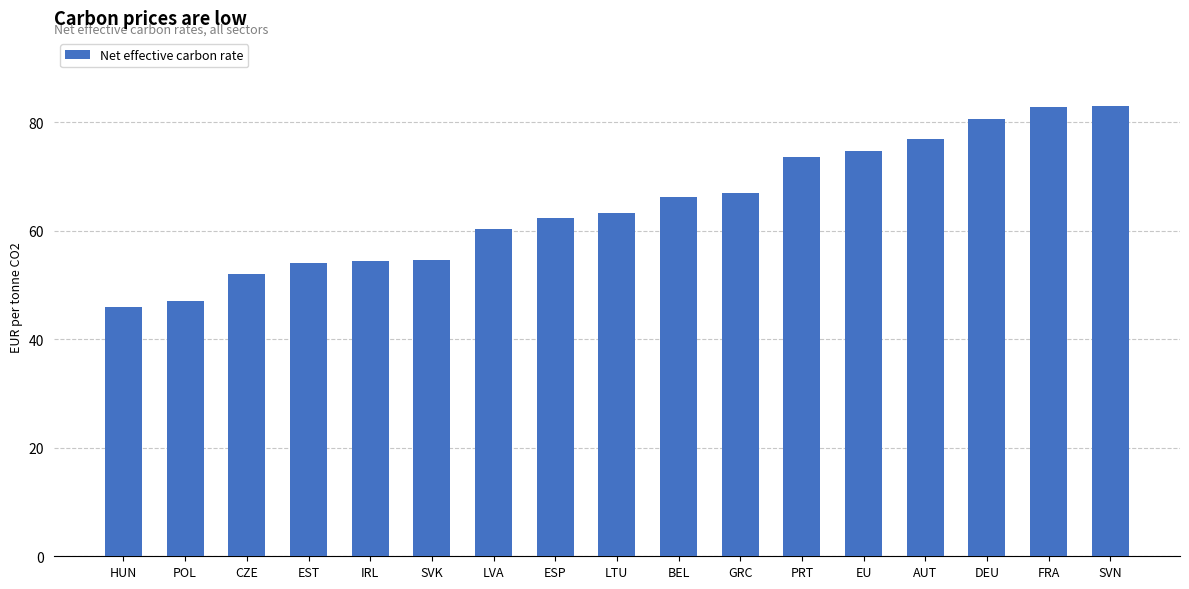

What is the sum of the values at LTU and GRC?

130.1